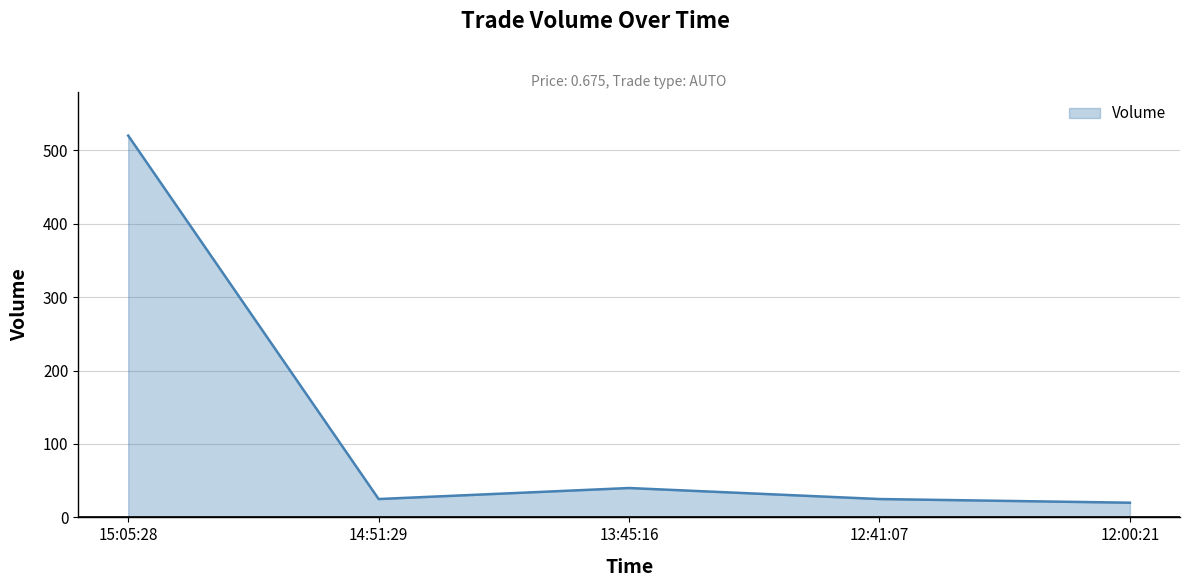

Reading left to right, what are all the values shown in this chart?

520	25	40	25	20